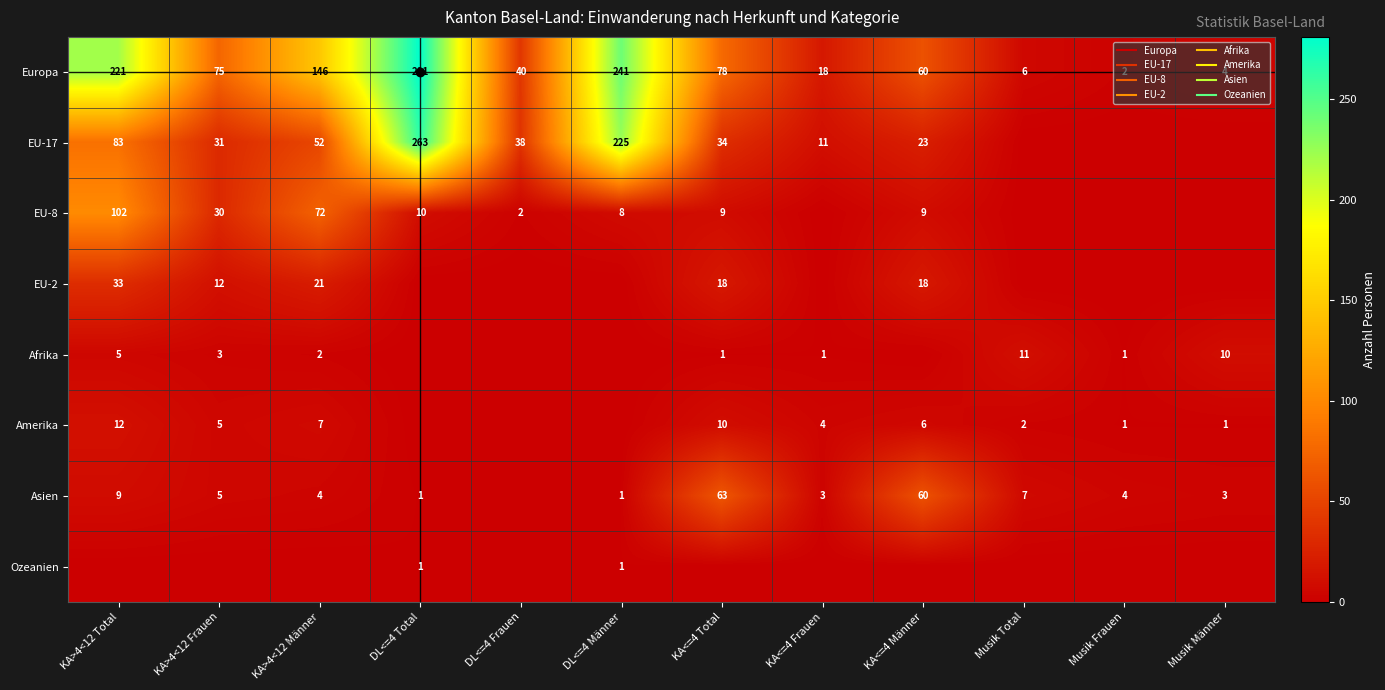

At which label does Asien reach its minimum?

DL<=4 Frauen